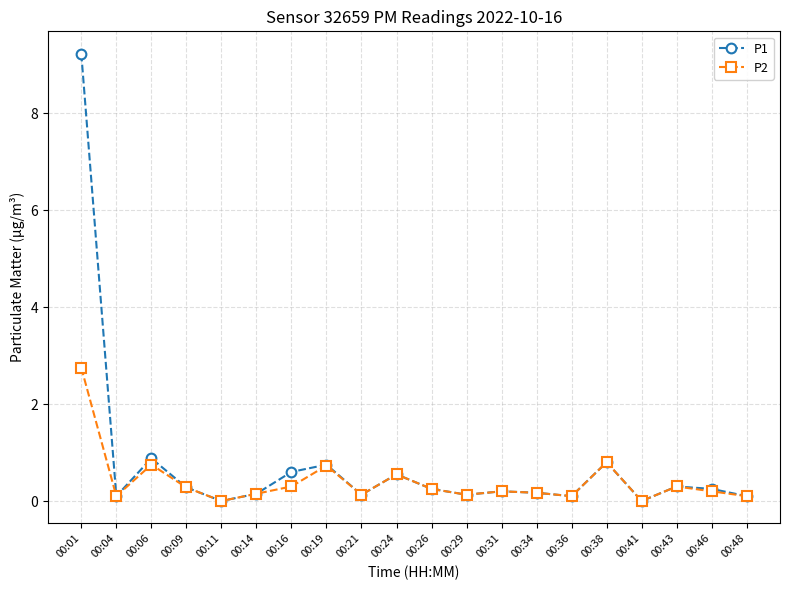

True or false: P1 has a value of 0.5 at 00:06.

False